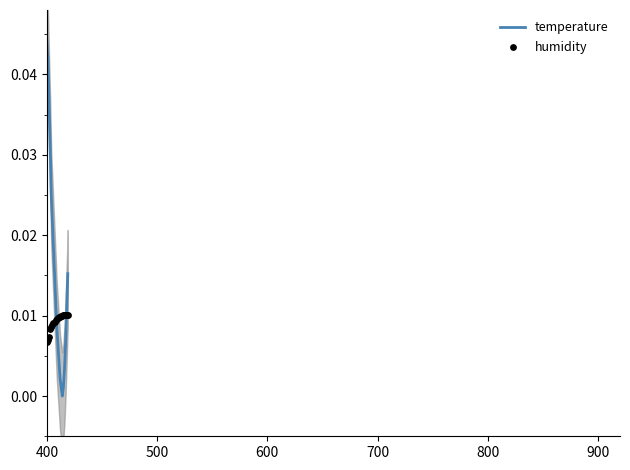

What are all the series names shown in the legend?

temperature, humidity